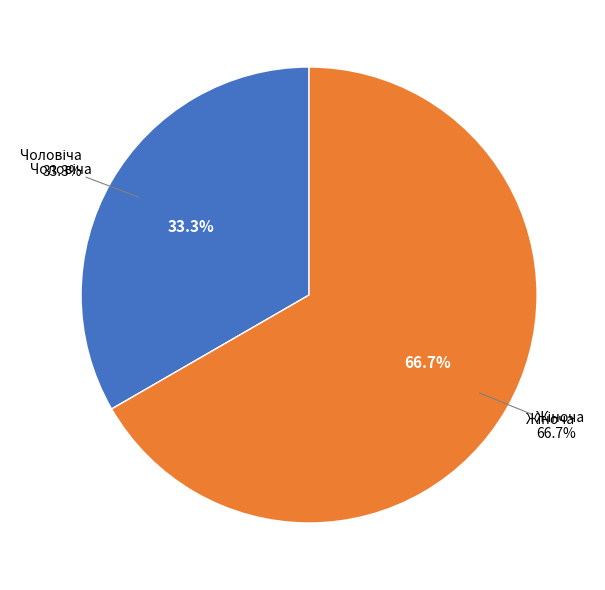

Rank the categories by value from lowest to highest.

Чоловіча, Жіноча